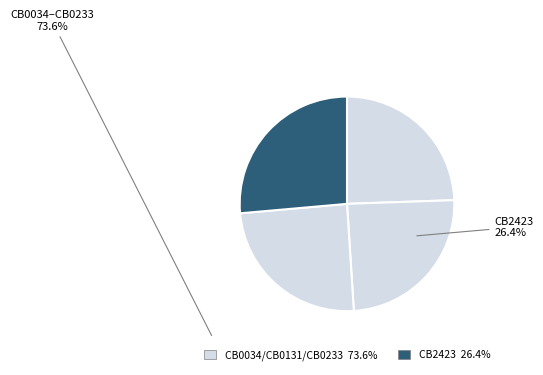

Count the number of slices in the pie.

4